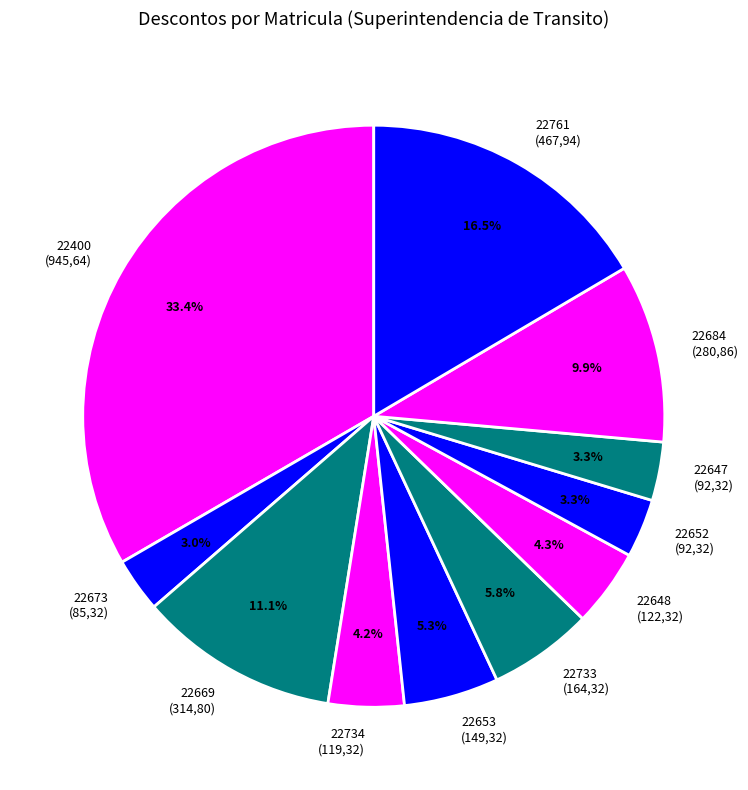

To the nearest percent, what is the difference between the 22652 and 22684 slice percentages?

7%